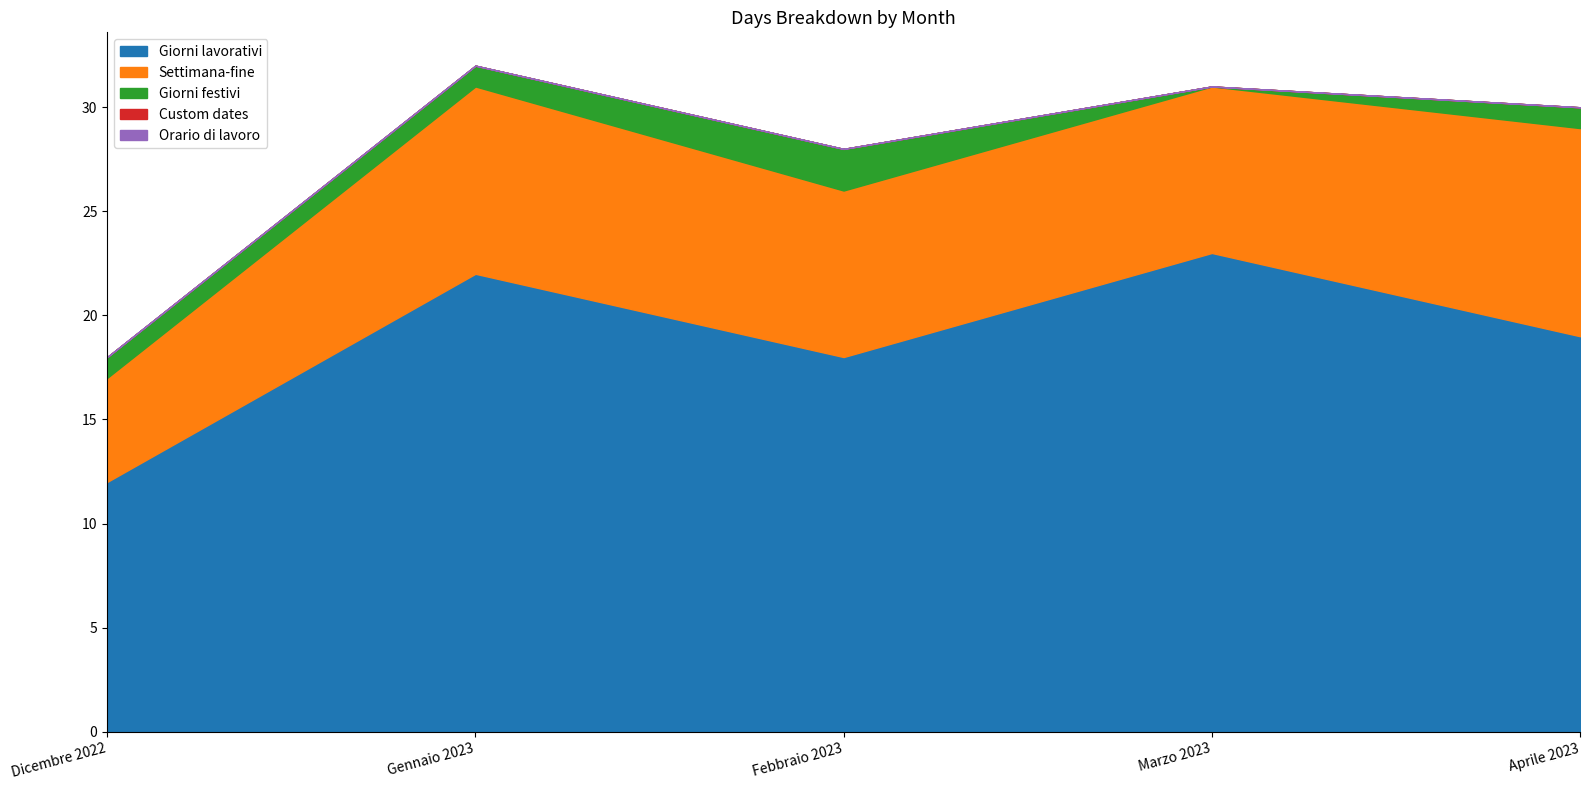

The value of Custom dates at Gennaio 2023 is 0. True or false?

True